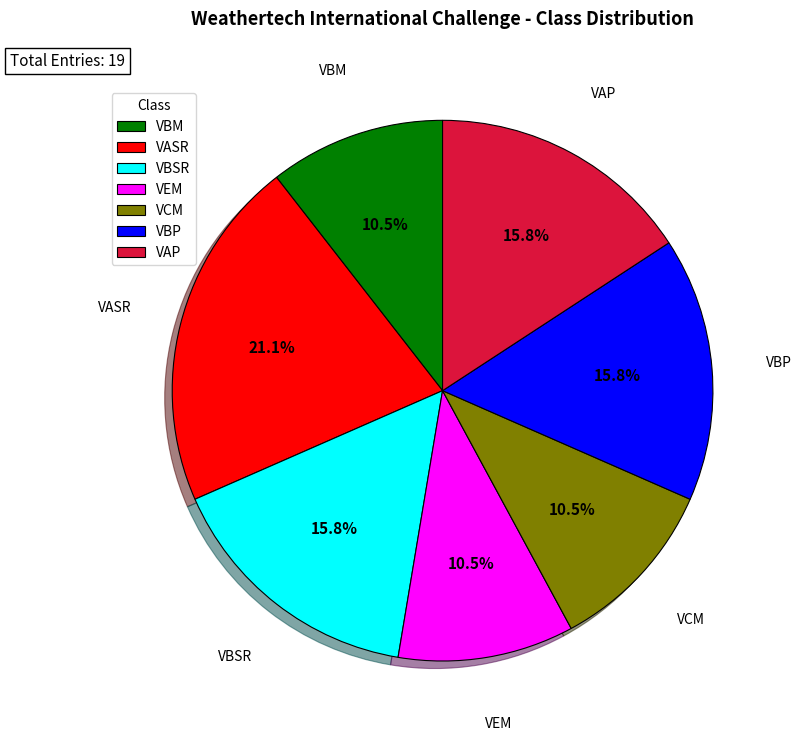

What is the ratio of the value at VCM to the value at VASR?

0.5